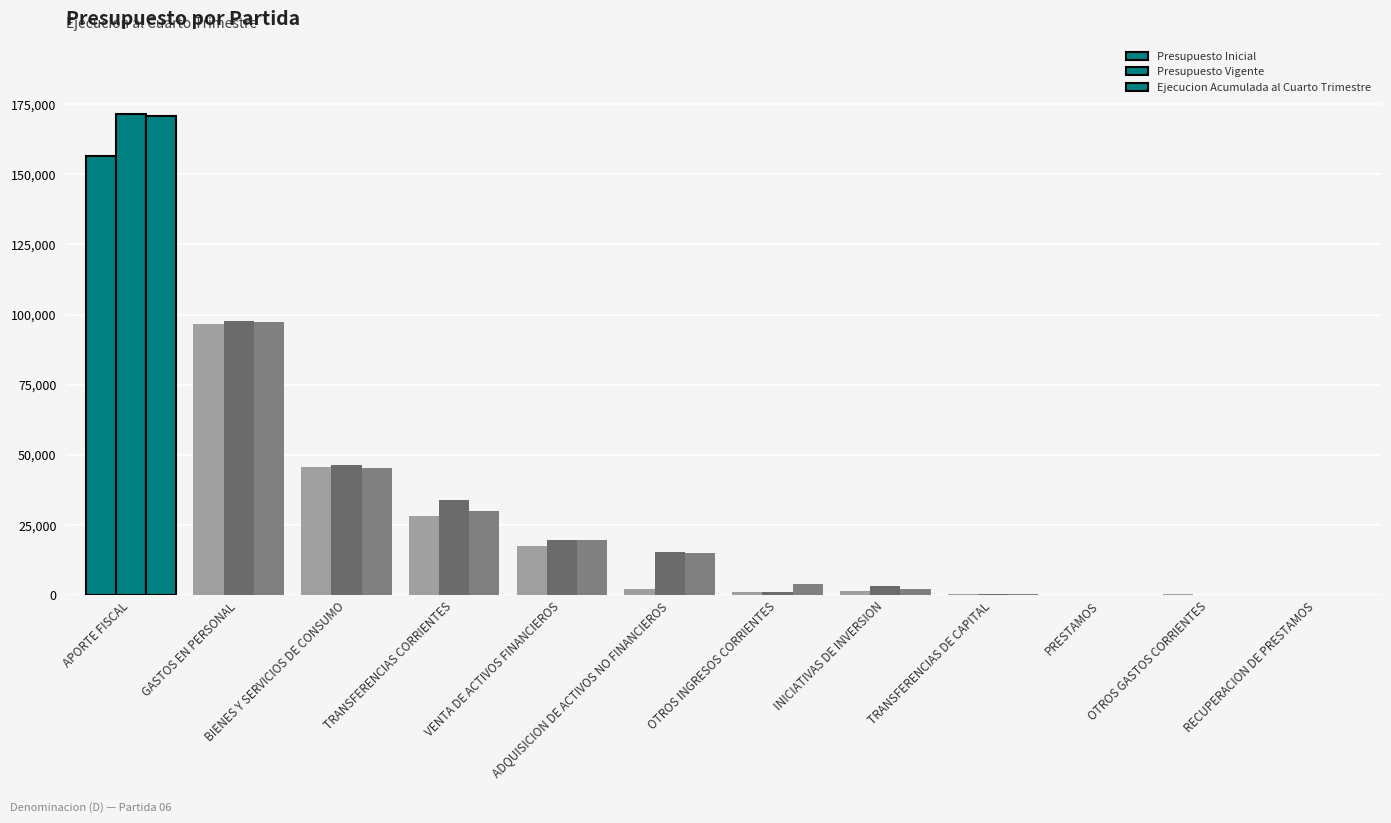

What is the maximum value for Presupuesto Inicial?

156580